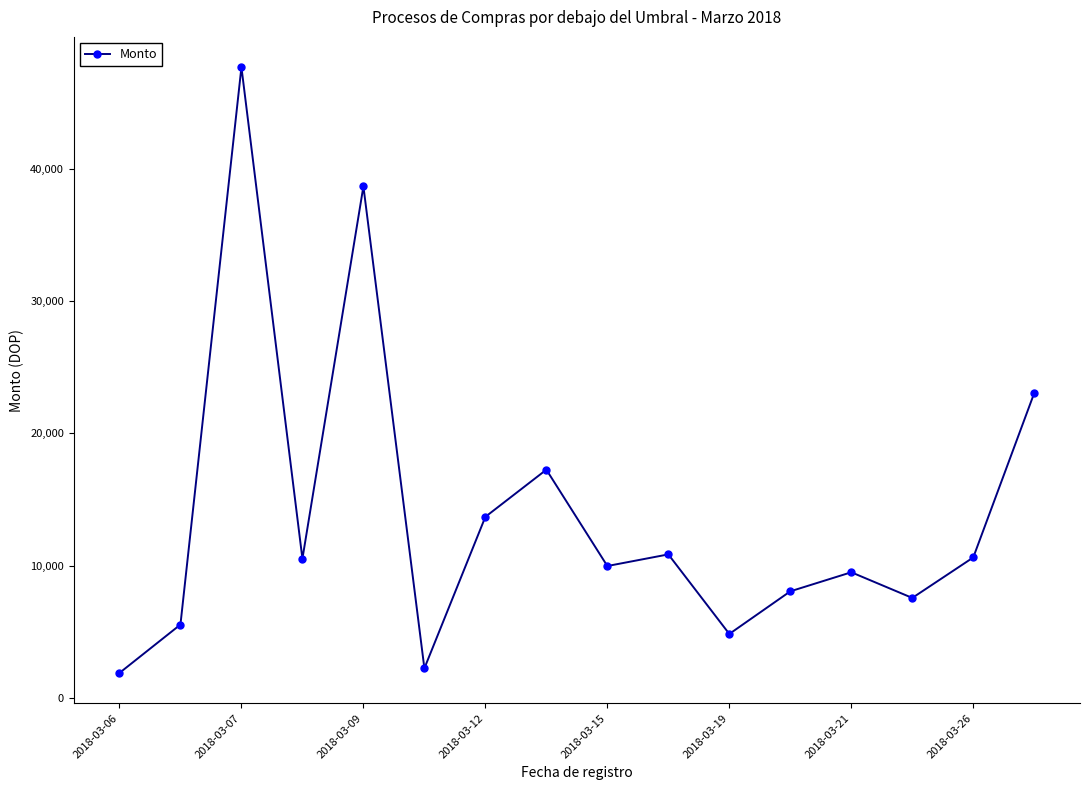

What is the greatest value displayed?

47664.9